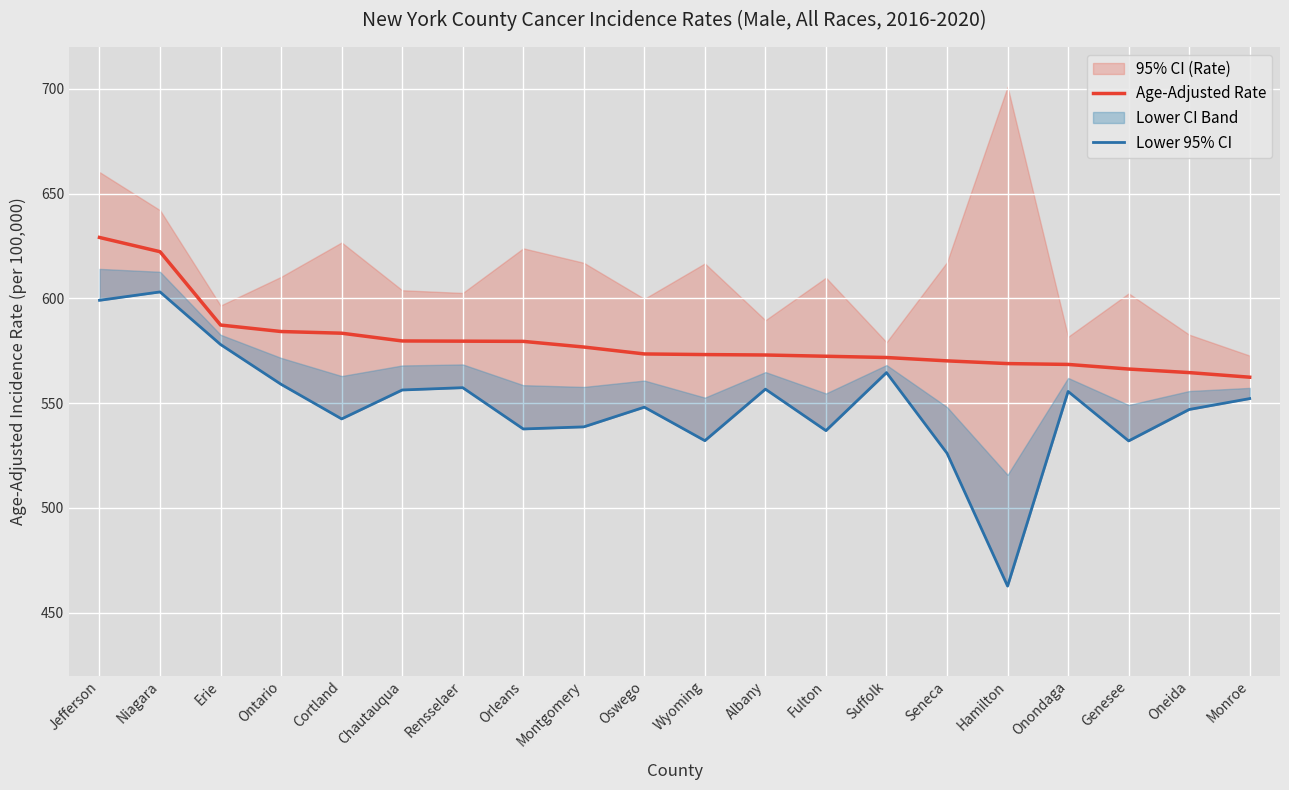

What is the difference between the maximum and minimum values in the Age-Adjusted Rate series?

66.7